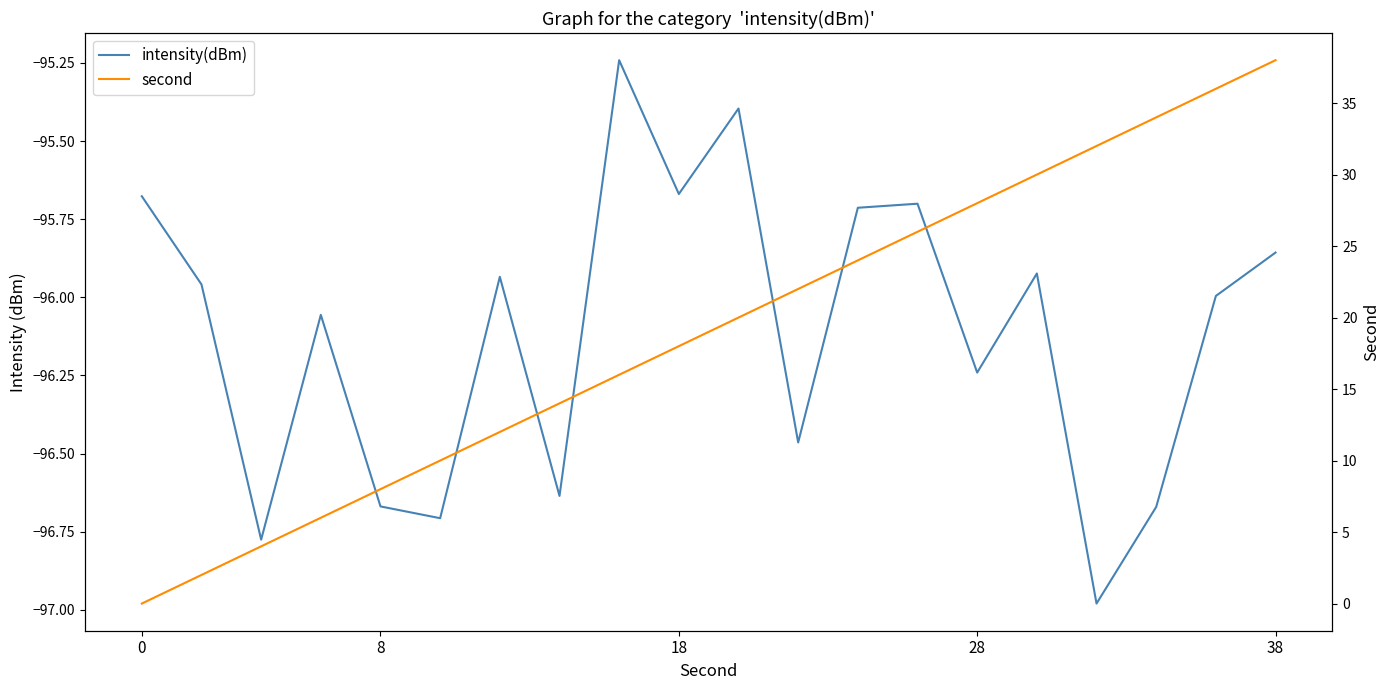

Which series has the widest spread of values?

second